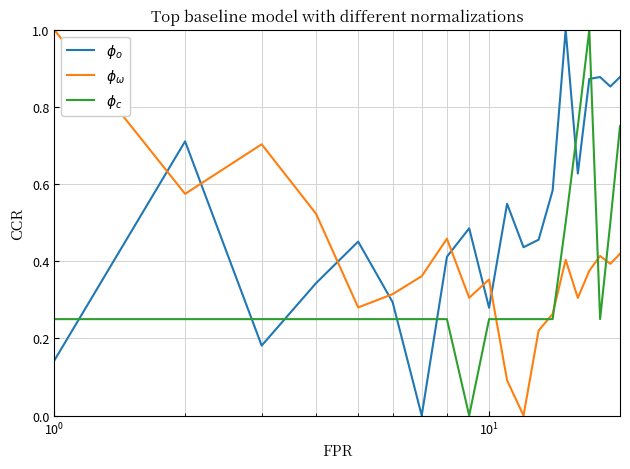

What is the average value of the $\phi_o$ series?

0.5